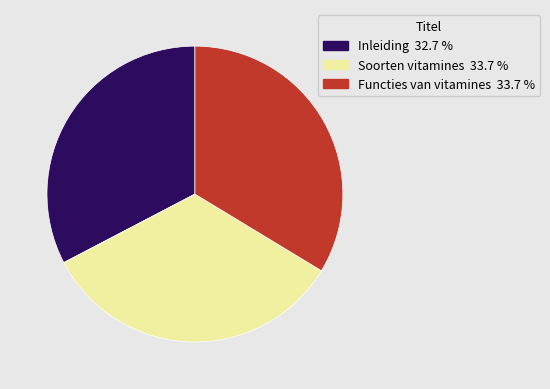

Which has a higher value, Inleiding or Soorten vitamines?

Soorten vitamines